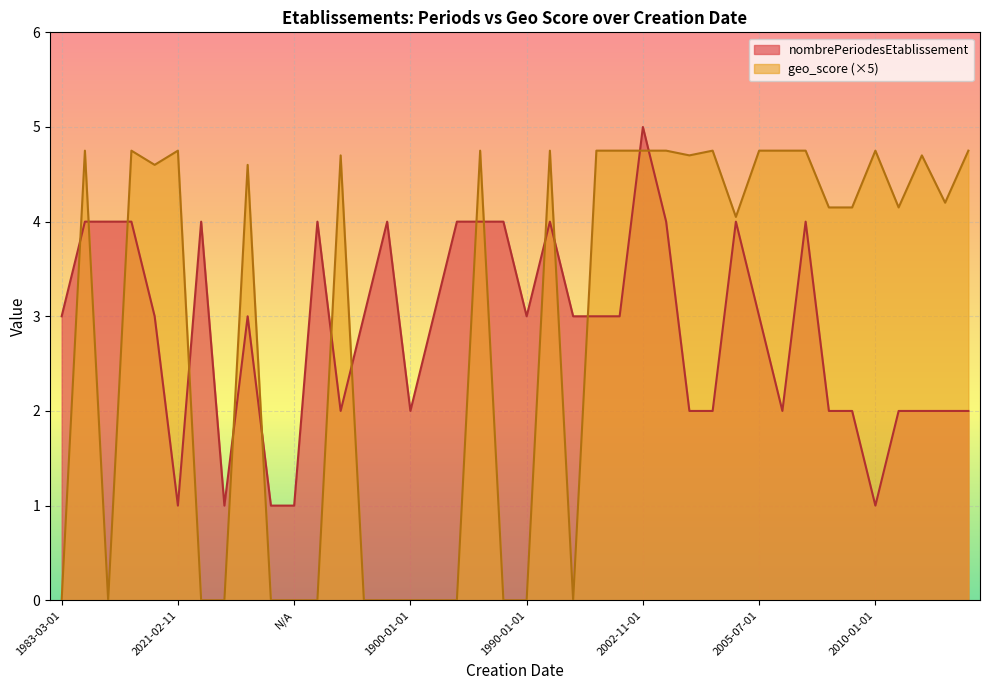

At which label is geo_score closest to 2?

1983-03-01